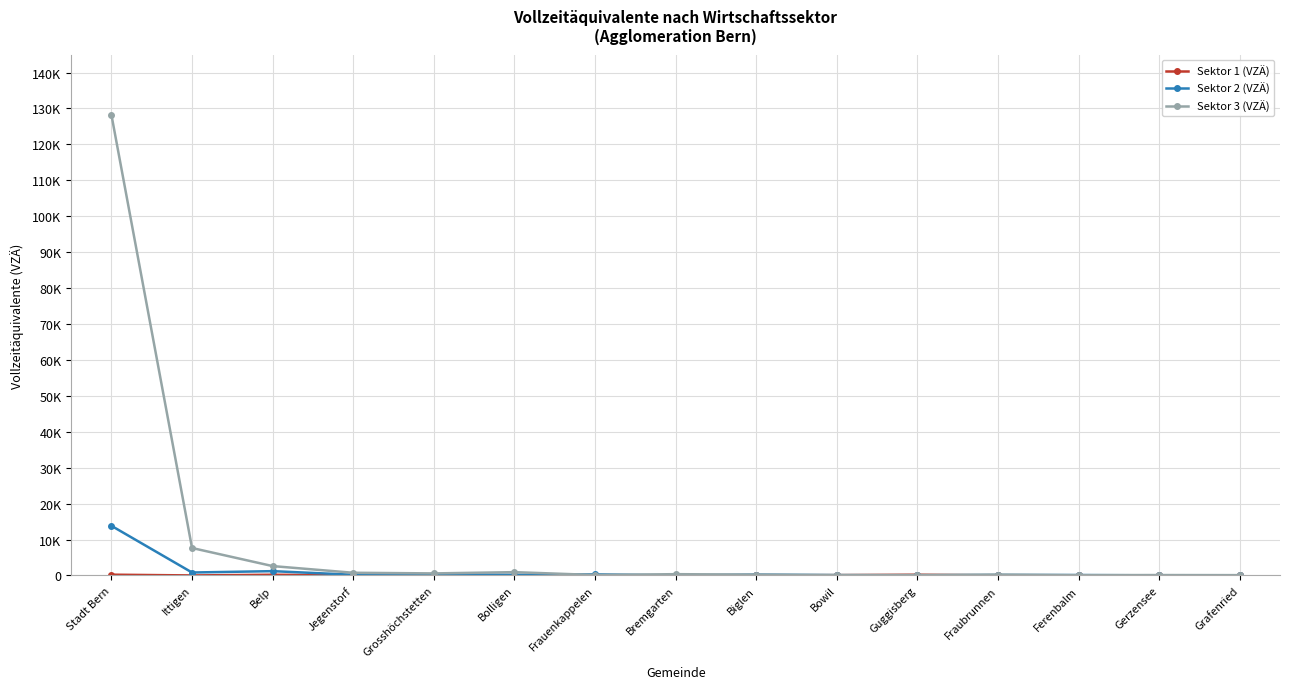

What is the label of the 7th point from the left?

Frauenkappelen